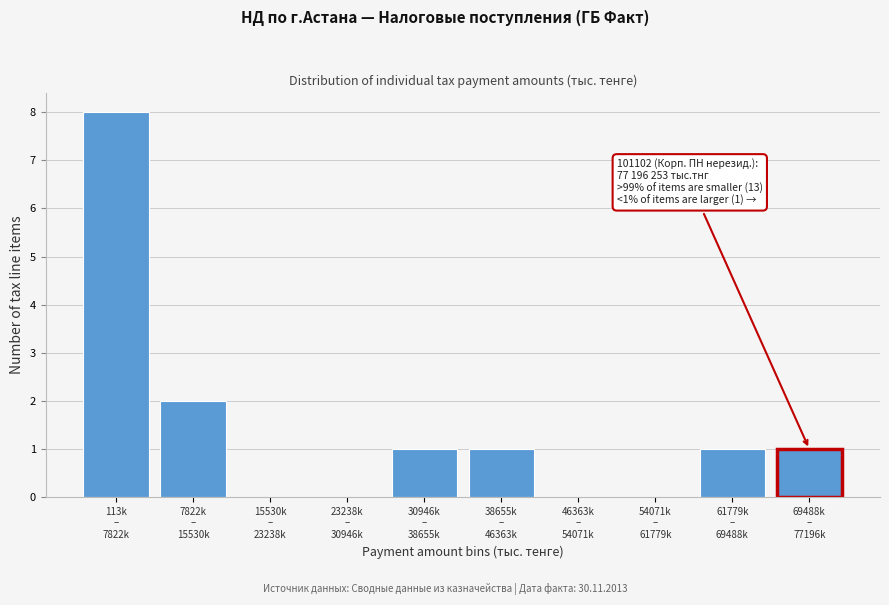

What is the maximum value shown in the chart?

8